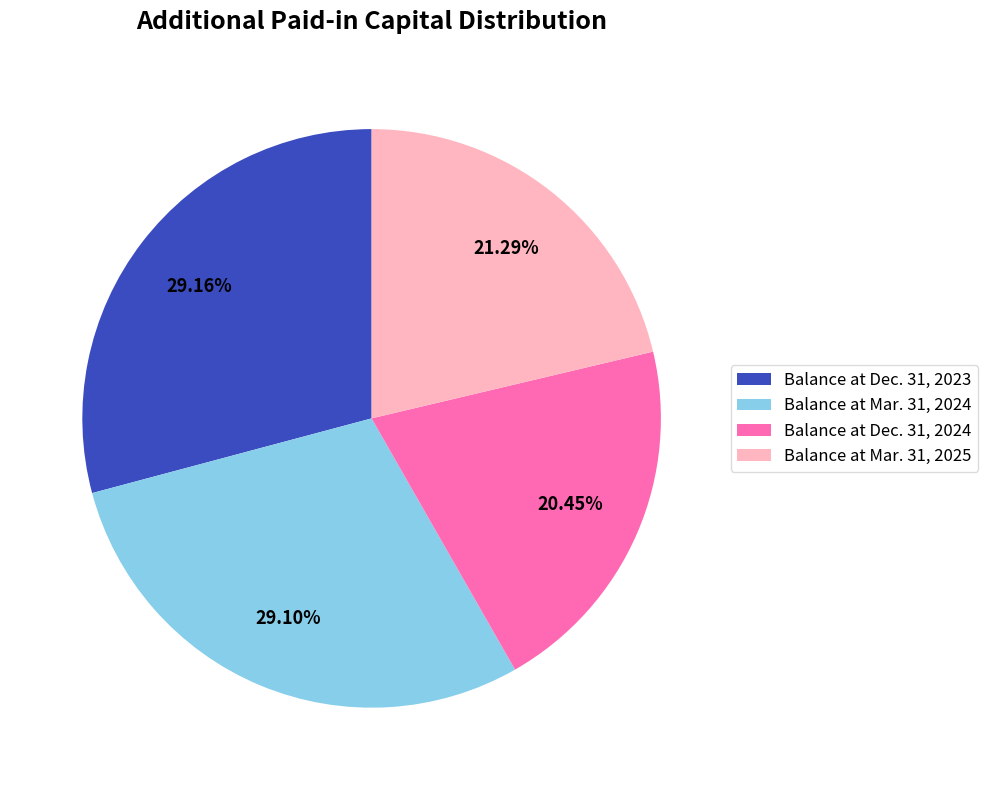

What is the ratio of the value at Balance at Mar. 31, 2024 to the value at Balance at Dec. 31, 2023?

1.0